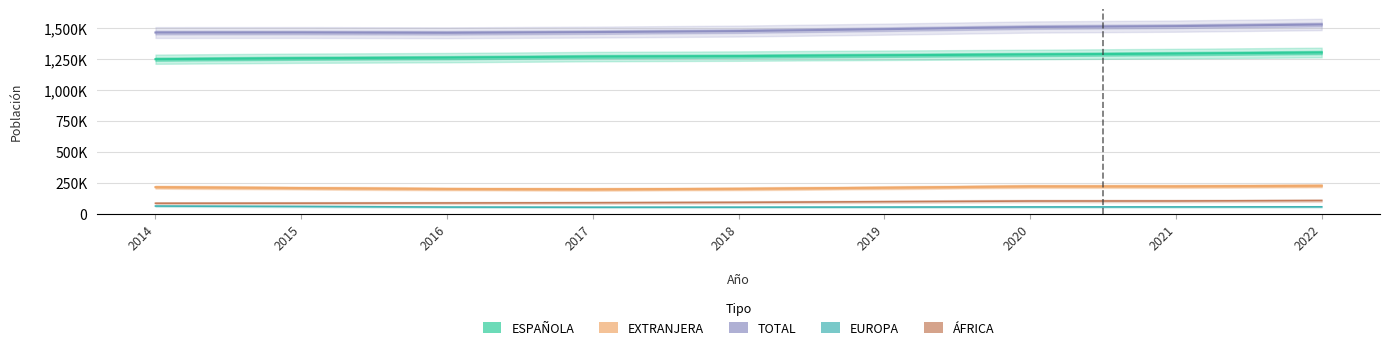

What is the total value across all series at 2020?

3181427